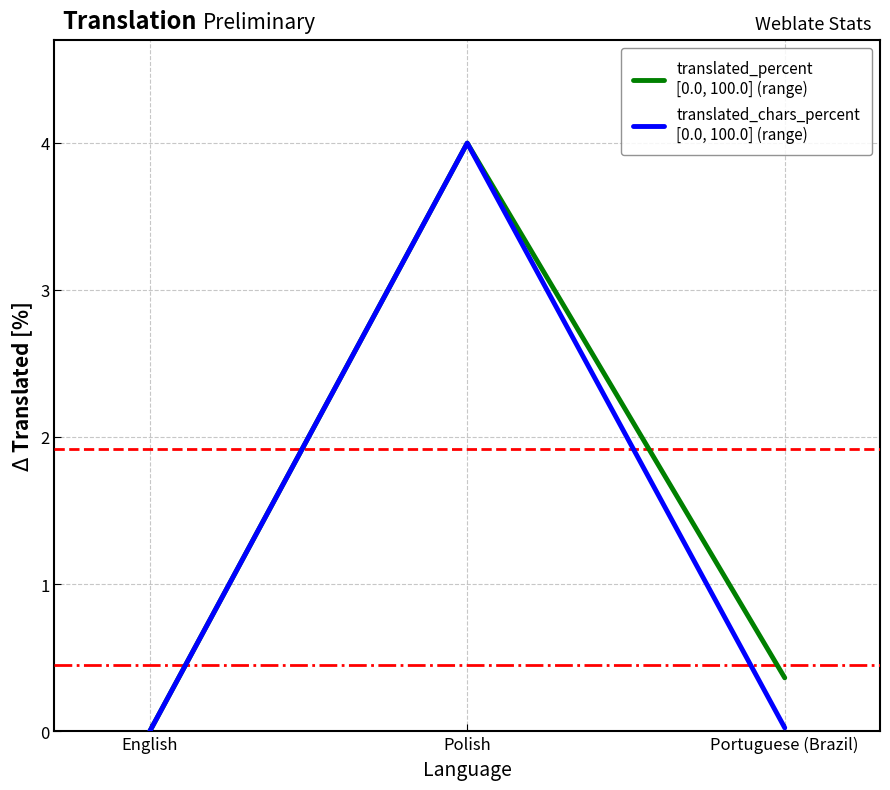

What position from the right is Polish?

2